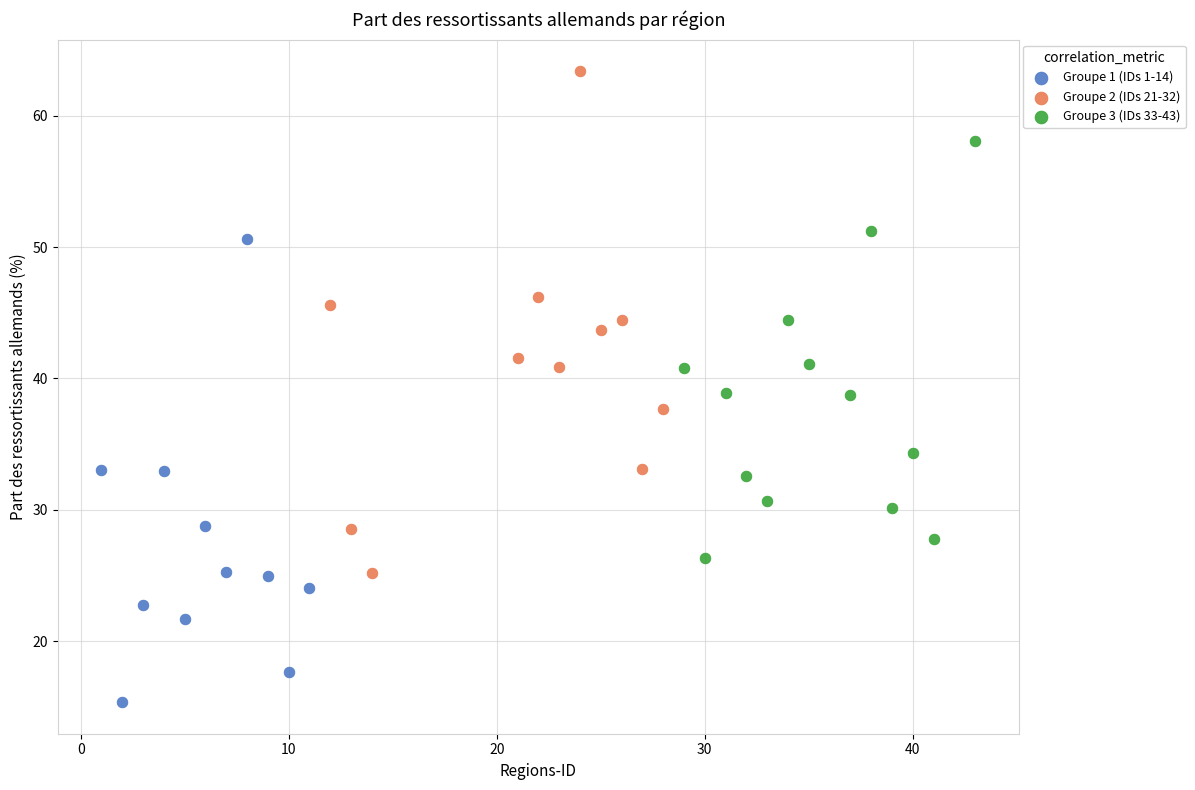

Which series reaches the maximum Y coordinate?

Groupe 2 (IDs 21-32)